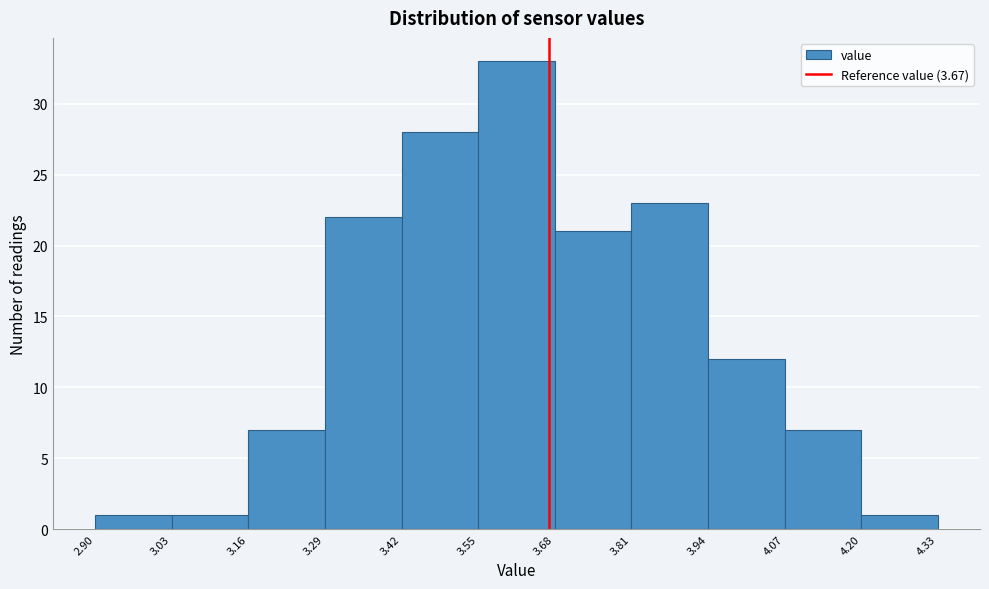

Which range on the x-axis has the tallest bar?

3.55 to 3.68